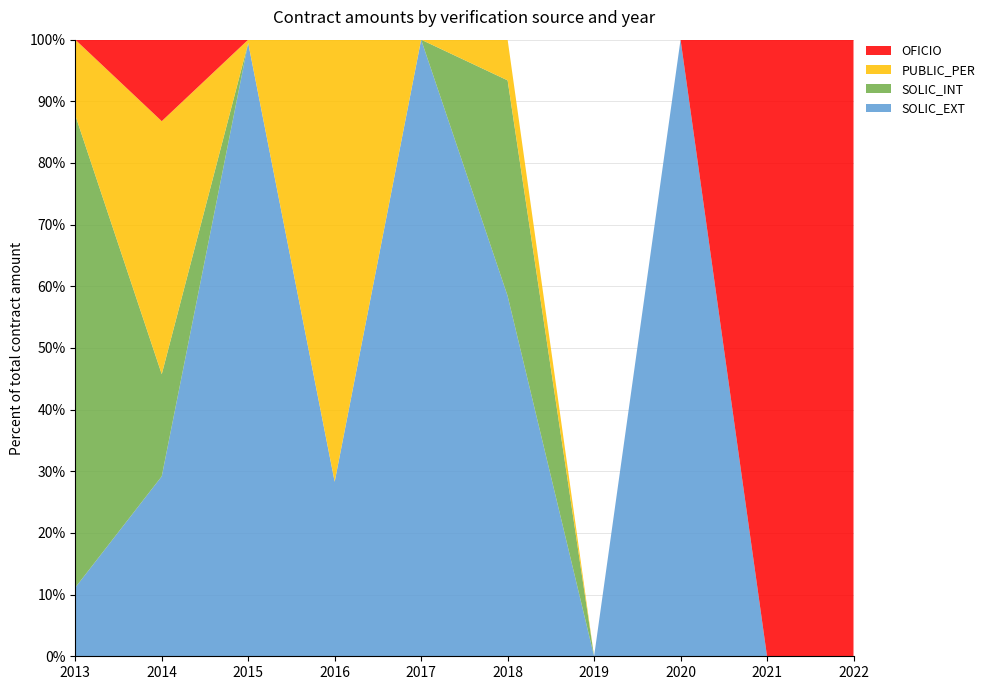

Reading left to right, list all the values displayed in this chart.

SOLIC_EXT: 1713452537	5675018040	6280895860	257000000	403115000	1205686000	0	1362169920	0	0
SOLIC_INT: 11775450000	3220136680	0	0	0	721290000	0	0	0	0
PUBLIC_PER: 1882659137	7978829040	34235190	650992900	0	136177920	0	0	0	0
OFICIO: 0	2569740000	0	0	0	0	0	0	793085000	793085000